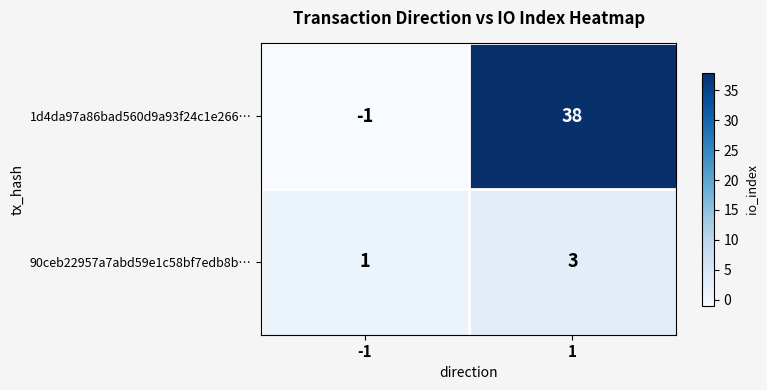

Rank the series by their maximum value, from highest to lowest.

1d4da97a86bad560d9a93f24c1e266…, 90ceb22957a7abd59e1c58bf7edb8b…